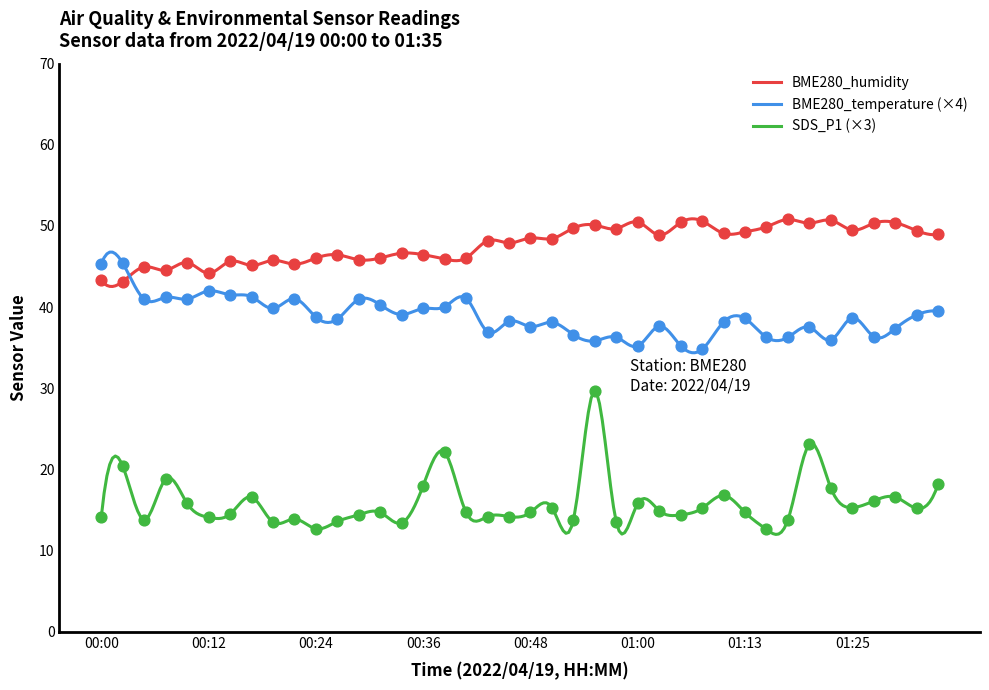

Is the value of BME280_humidity at 01:32 greater than the value of BME280_temperature at 00:53?

Yes